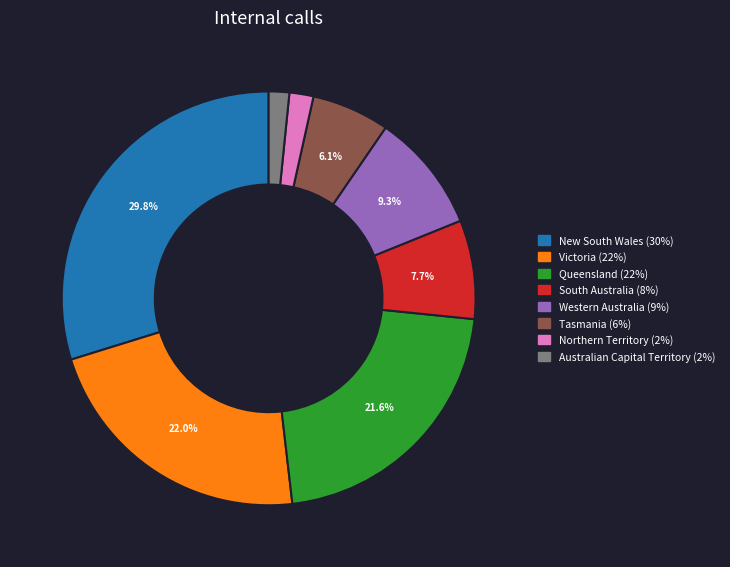

Does any single category account for the majority?

No